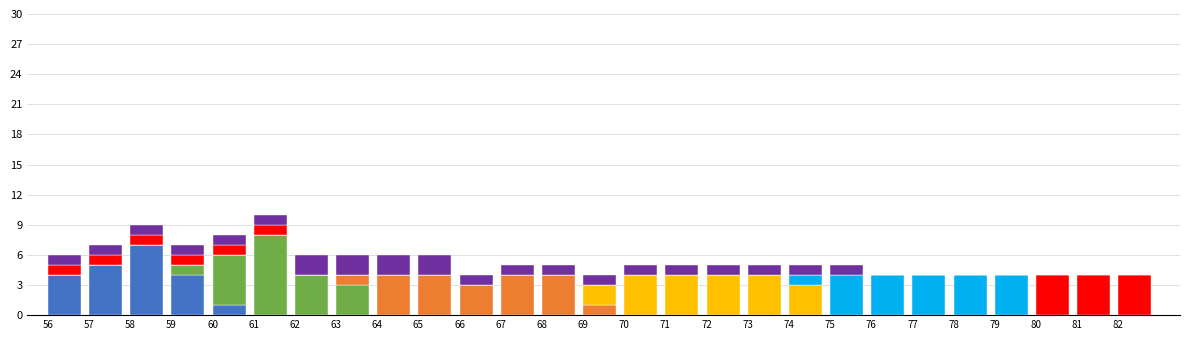

What is the total value across all series at 67?

5